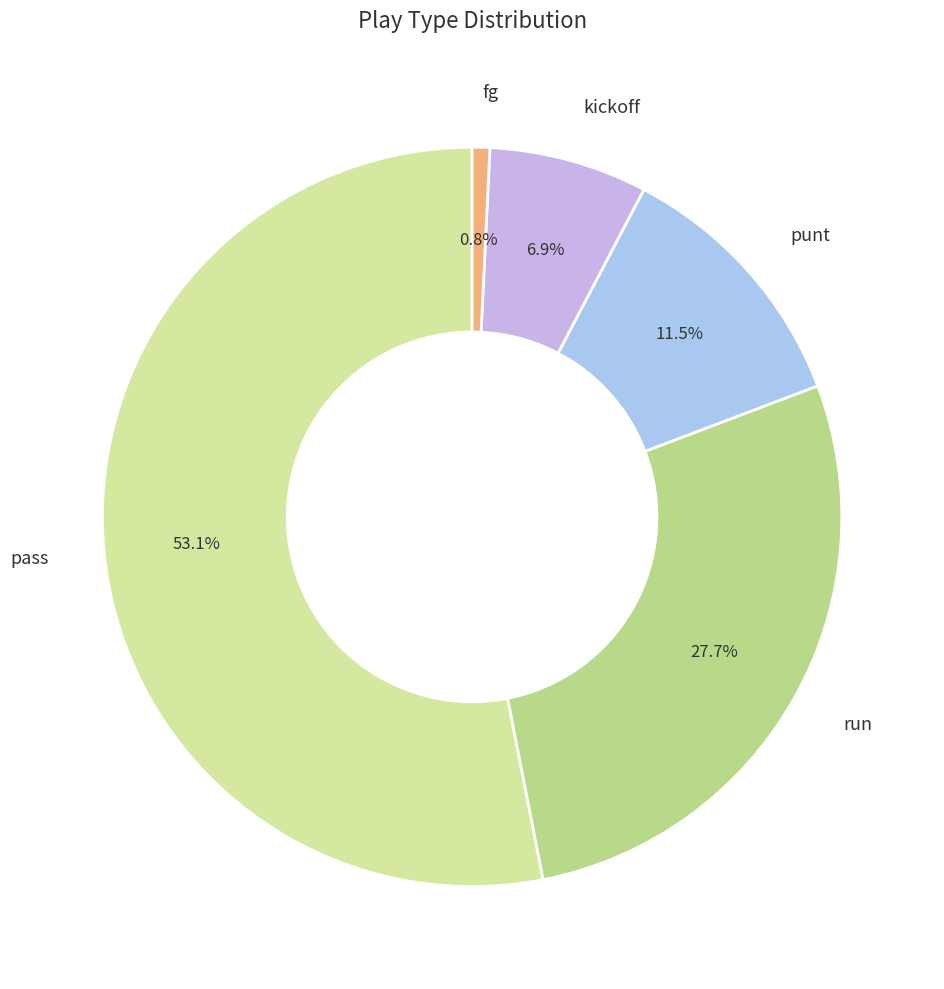

Count the number of slices in the pie.

5